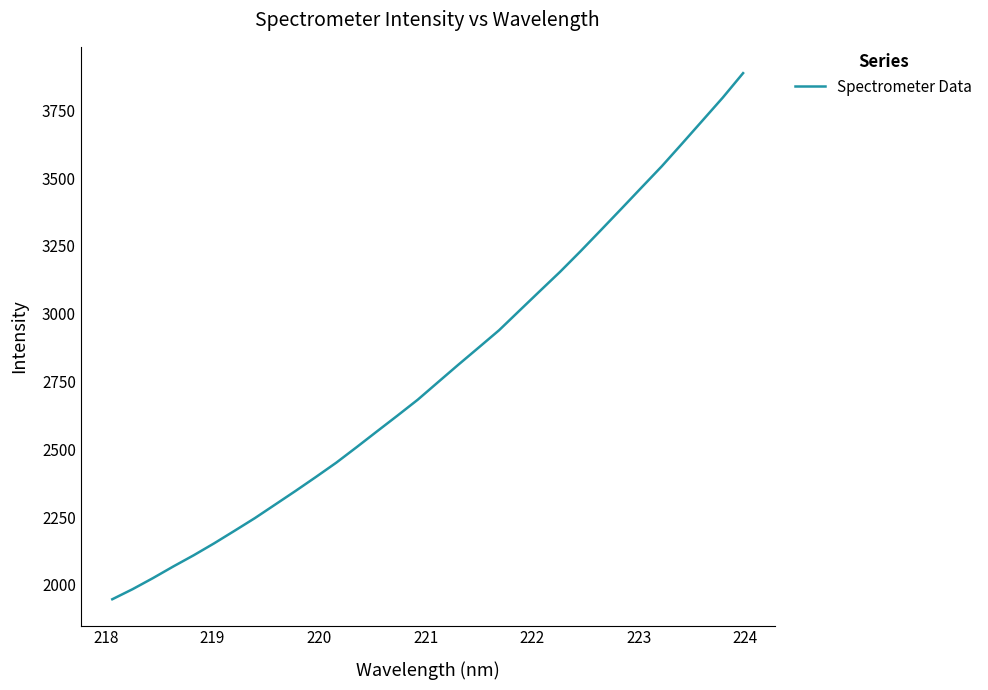

What is the greatest value displayed?

3887.3